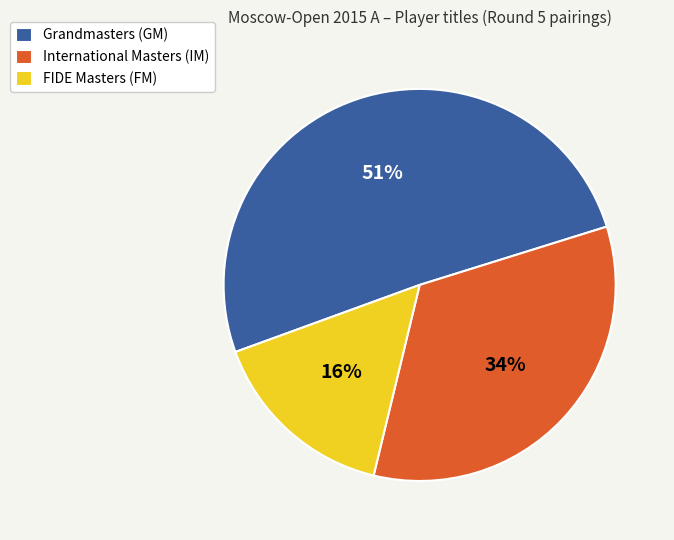

What is the ratio of the value at Grandmasters (GM) to the value at FIDE Masters (FM)?

3.2